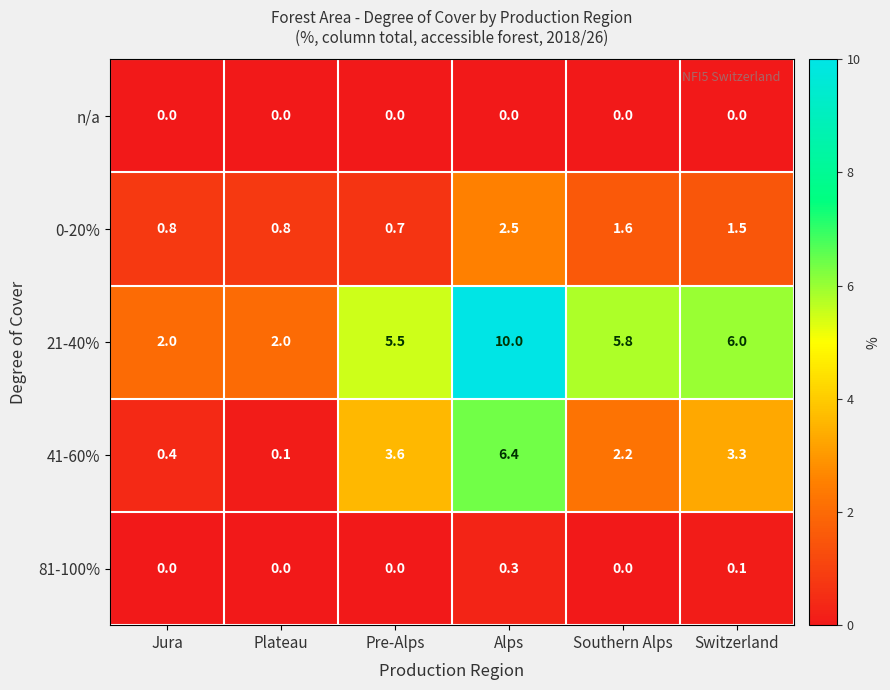

At which category does the chart reach its peak across all series?

Alps